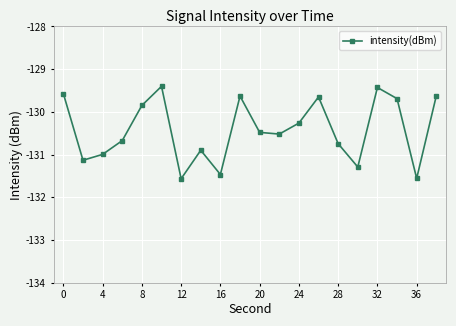

What is the maximum value shown in the chart?

-129.4